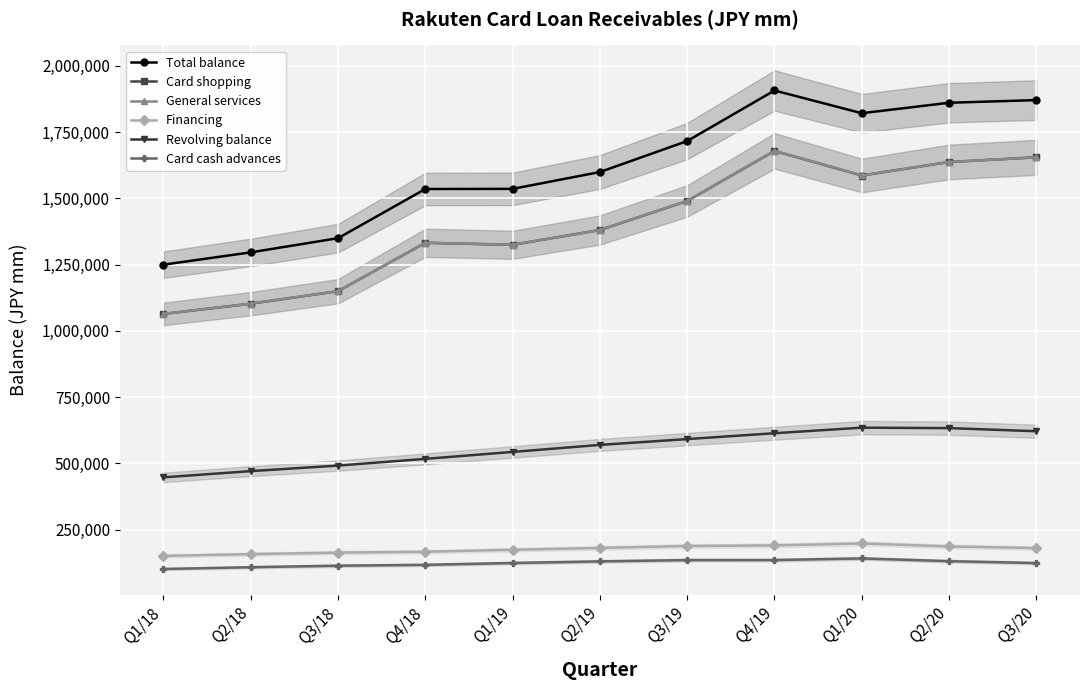

How many data points in Card shopping are above 1380781?

5